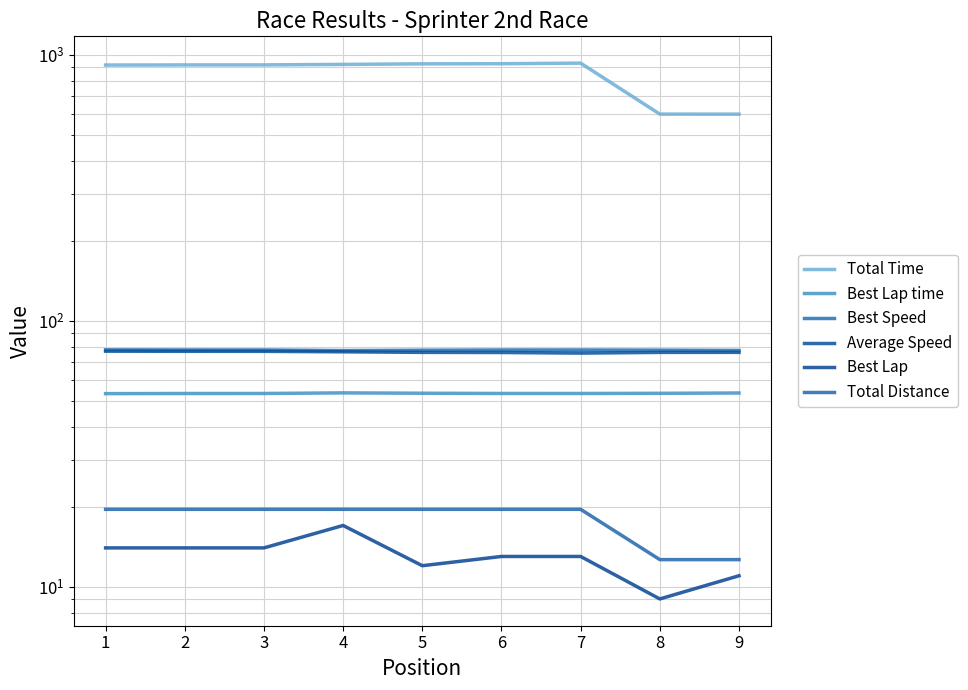

Between 3 and 7, which is larger?

7